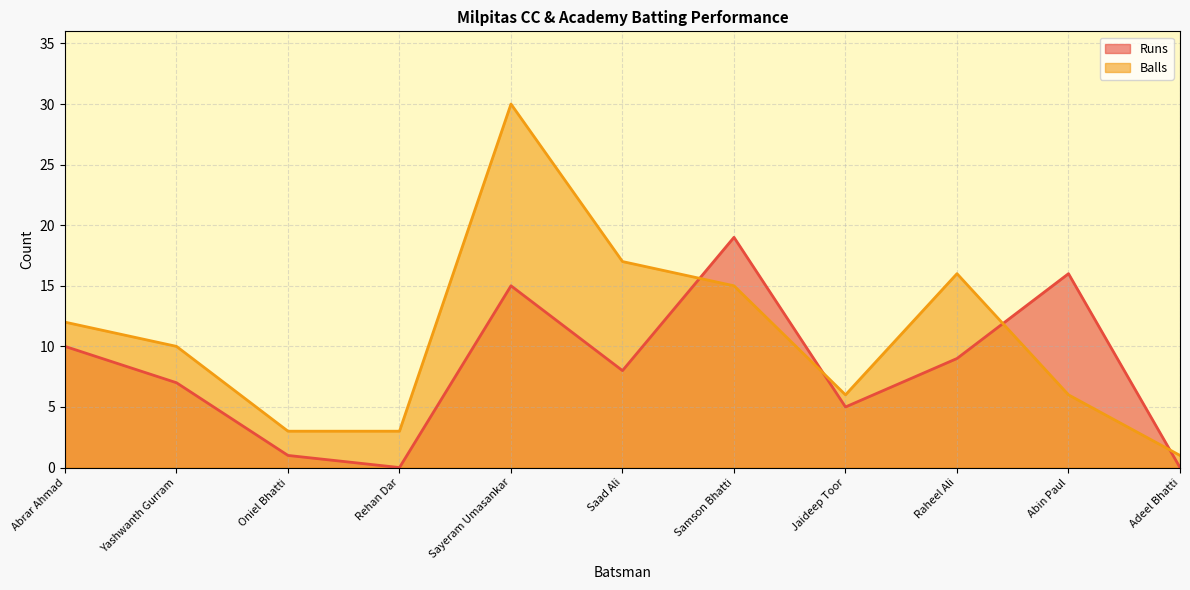

Where do Balls and Runs first cross each other?

Saad Ali and Samson Bhatti